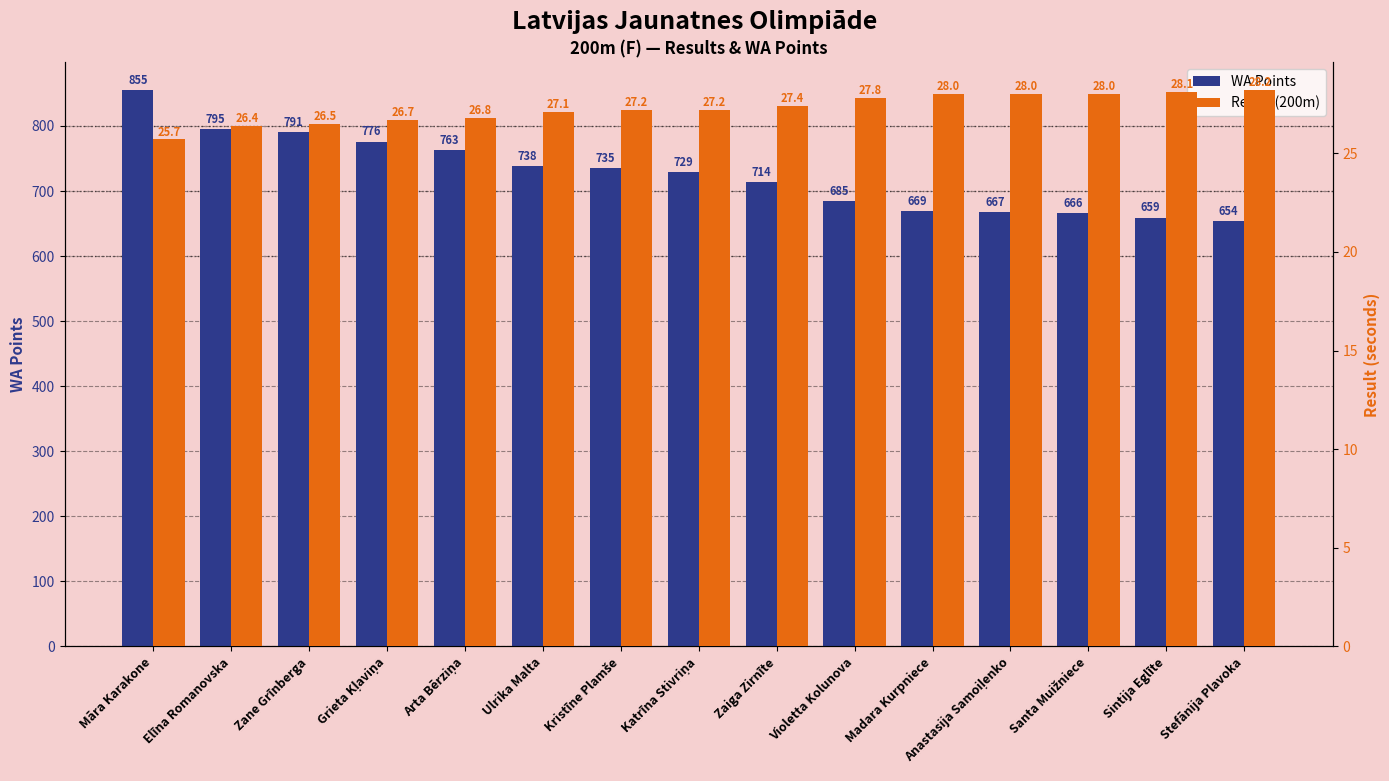

Reading left to right, what are all the values shown in this chart?

WA Points: Māra Karakone=855.0	Elīna Romanovska=795.0	Zane Grīnberga=791.0	Grieta Kļaviņa=776.0	Arta Bērziņa=763.0	Ulrika Malta=738.0	Kristīne Plamše=735.0	Katrīna Stivriņa=729.0	Zaiga Zirnīte=714.0	Violetta Kolunova=685.0	Madara Kurpniece=669.0	Anastasija Samoiļenko=667.0	Santa Muižniece=666.0	Sintija Eglīte=659.0	Stefānija Plavoka=654.0
Result (200m): Māra Karakone=25.7	Elīna Romanovska=26.4	Zane Grīnberga=26.5	Grieta Kļaviņa=26.7	Arta Bērziņa=26.8	Ulrika Malta=27.1	Kristīne Plamše=27.2	Katrīna Stivriņa=27.2	Zaiga Zirnīte=27.4	Violetta Kolunova=27.8	Madara Kurpniece=28.0	Anastasija Samoiļenko=28.0	Santa Muižniece=28.0	Sintija Eglīte=28.1	Stefānija Plavoka=28.2